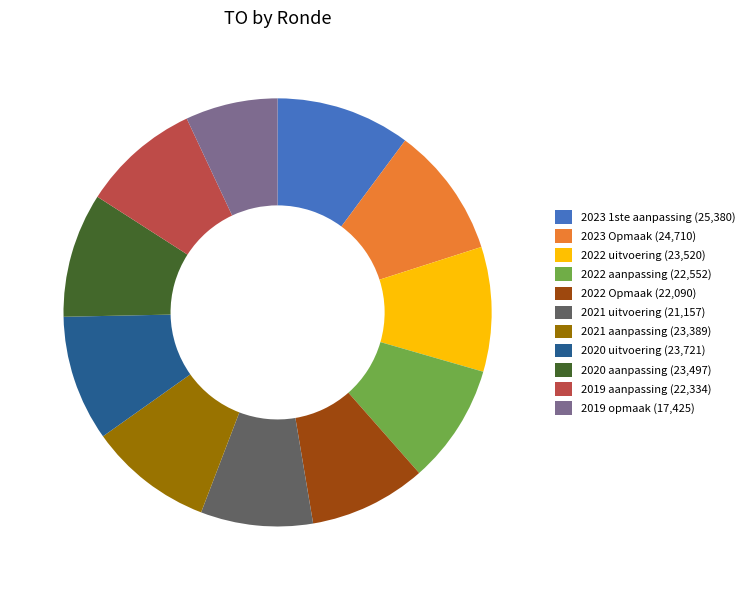

Is there any slice that represents more than half of the pie?

No